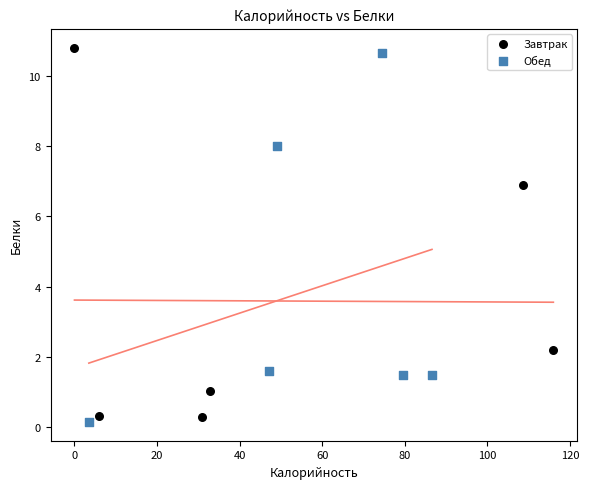

What are all the series names shown in the legend?

Завтрак, Обед